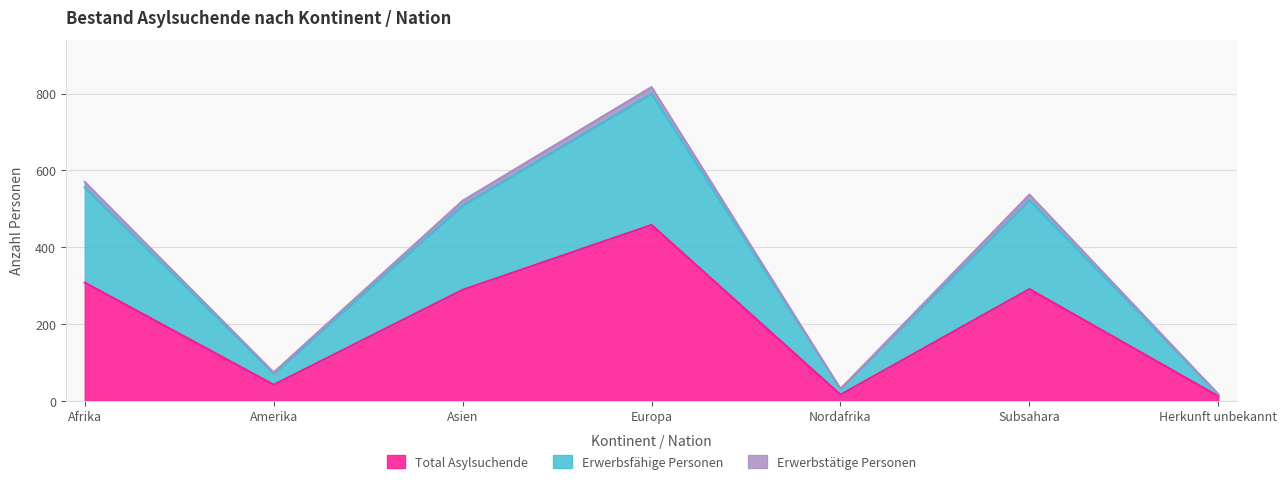

What is the maximum value shown in the chart?

817